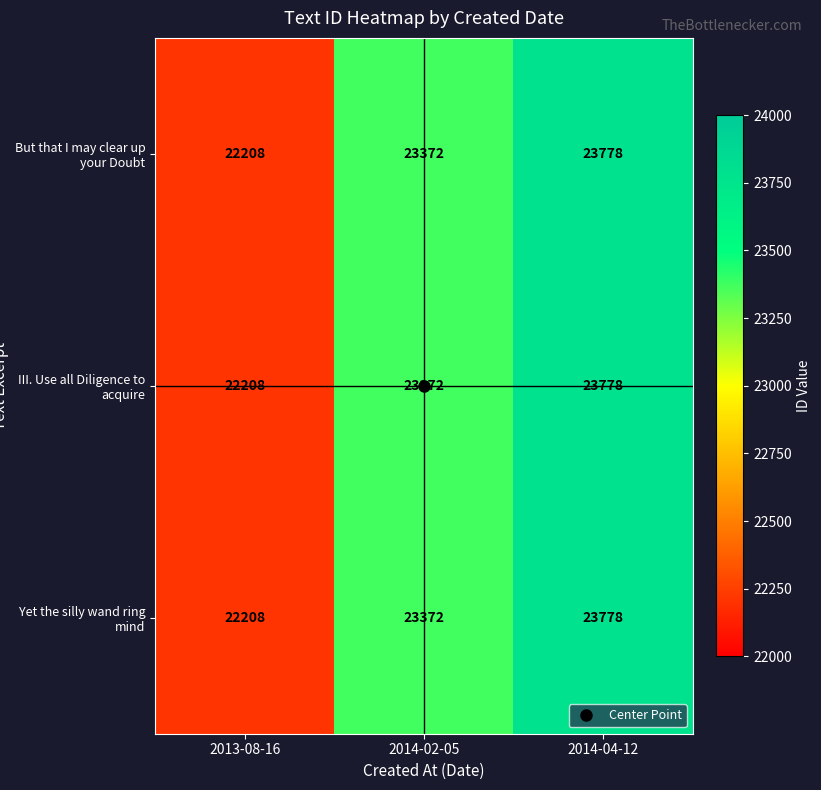

What is the maximum value for But that I may clear up your Doubt?

23778